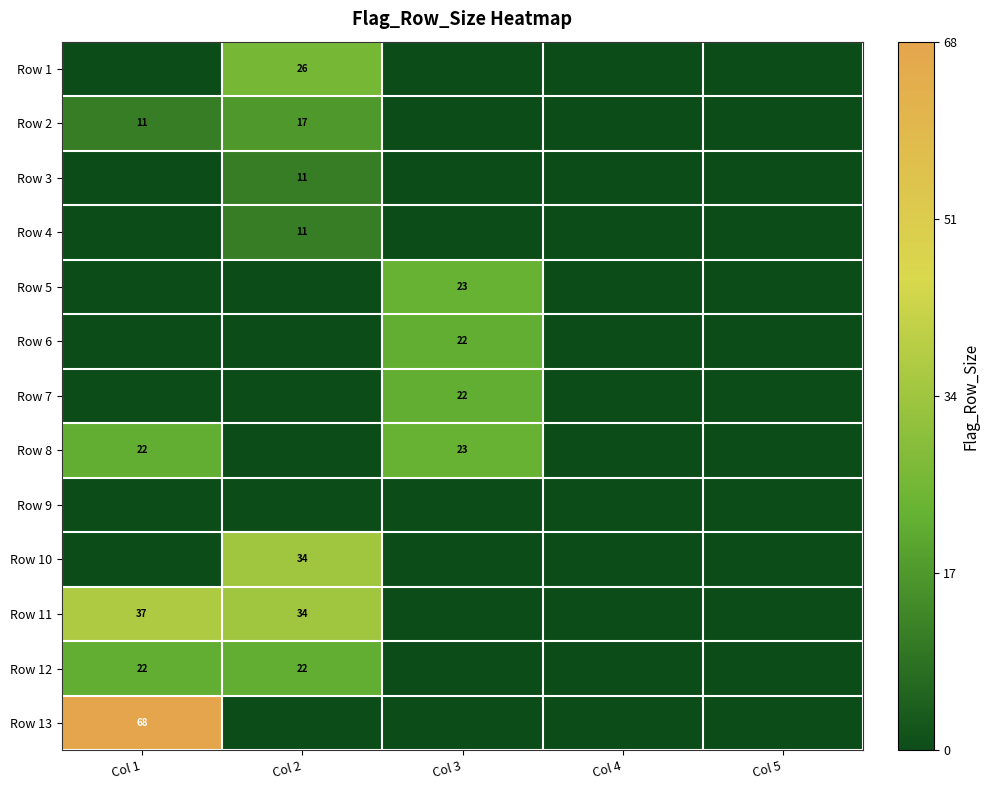

Rank the series at Col 4 from lowest to highest value.

Row 1, Row 2, Row 3, Row 4, Row 5, Row 6, Row 7, Row 8, Row 9, Row 10, Row 11, Row 12, Row 13